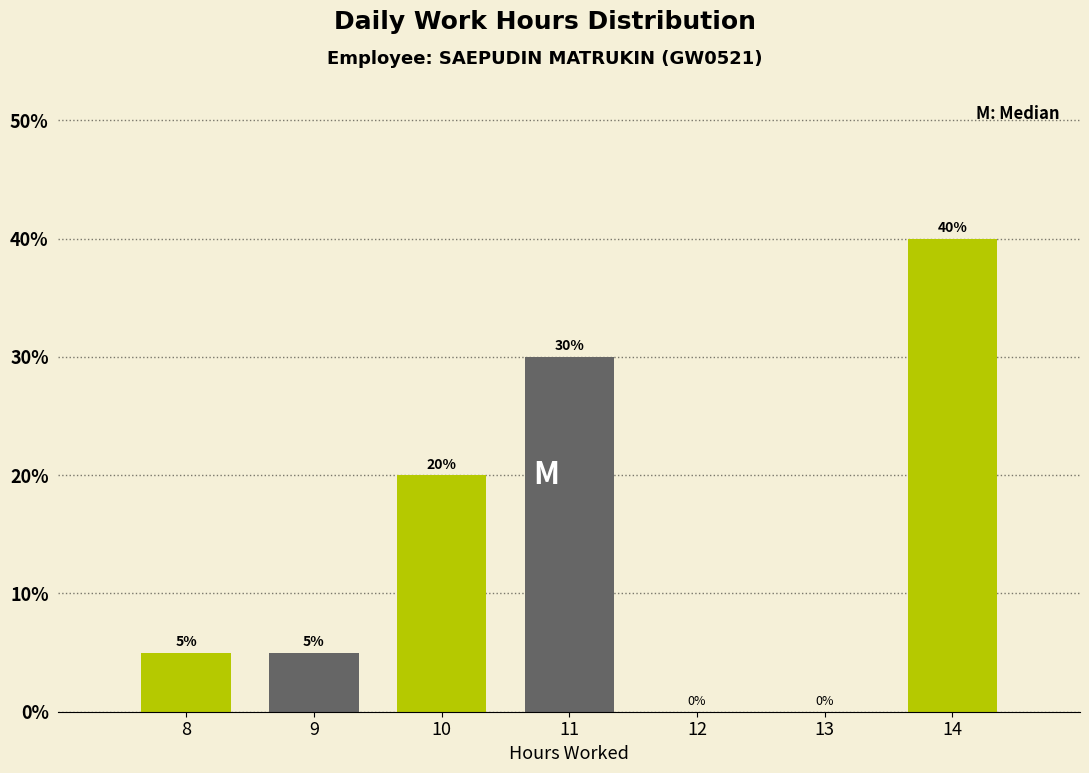

Reading left to right, list all the values displayed in this chart.

8=5	9=5	10=20	11=30	12=0	13=0	14=40